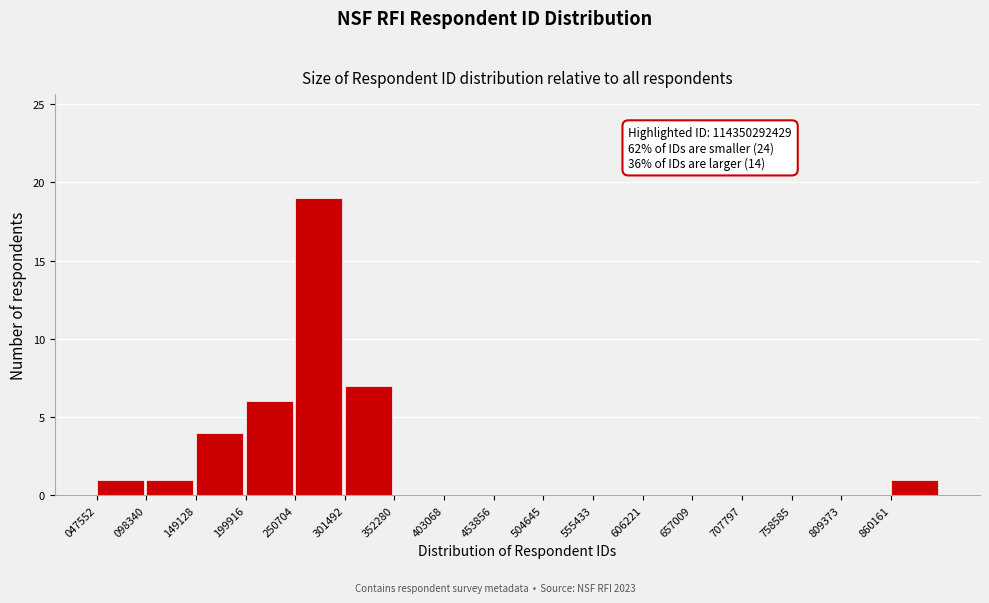

Reading left to right, what are all the values shown in this chart?

047552=1	098340=1	149128=4	199916=6	250704=19	301492=7	352280=0	403068=0	453856=0	504645=0	555433=0	606221=0	657009=0	707797=0	758585=0	809373=0	860161=1